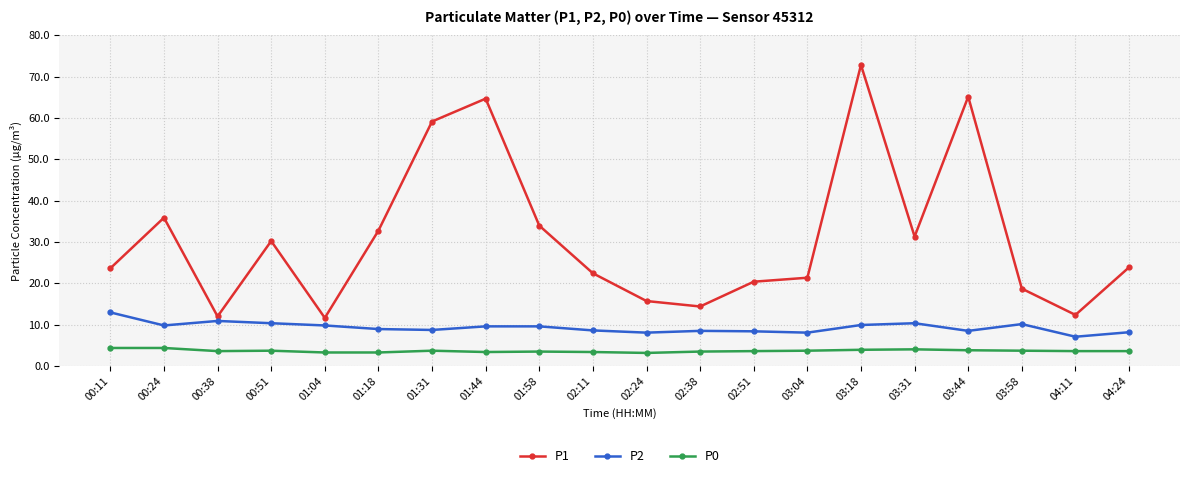

How many distinct data groups are displayed?

3